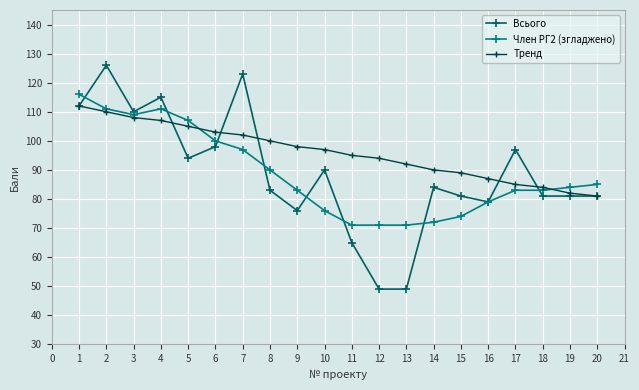

True or false: Всього has more than 0 interior local peaks.

True